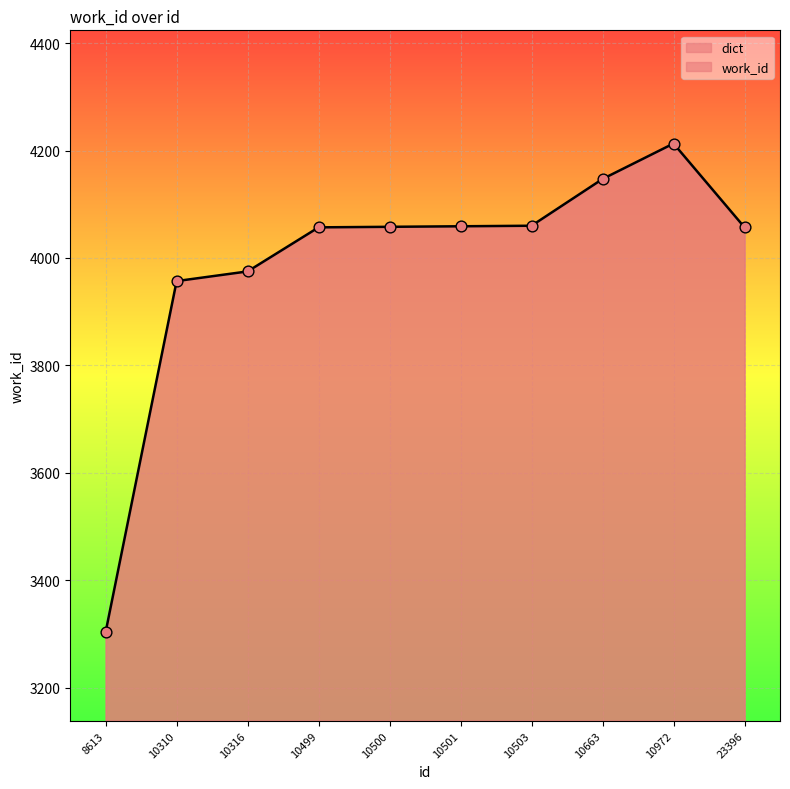

What is the change in value from 8613 to 10310?

+653